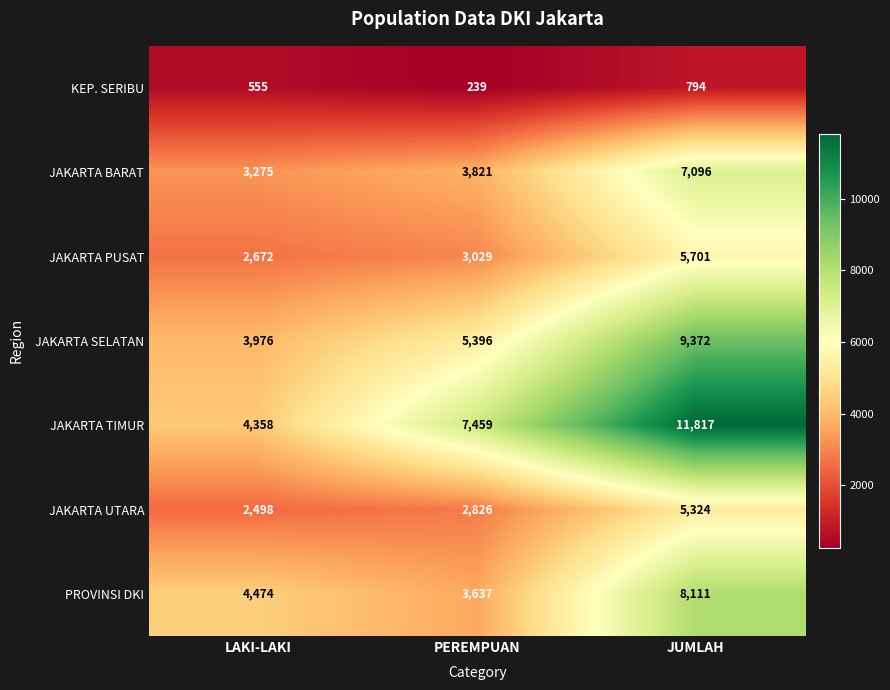

Between LAKI-LAKI and PEREMPUAN, which series saw the biggest shift?

JAKARTA TIMUR